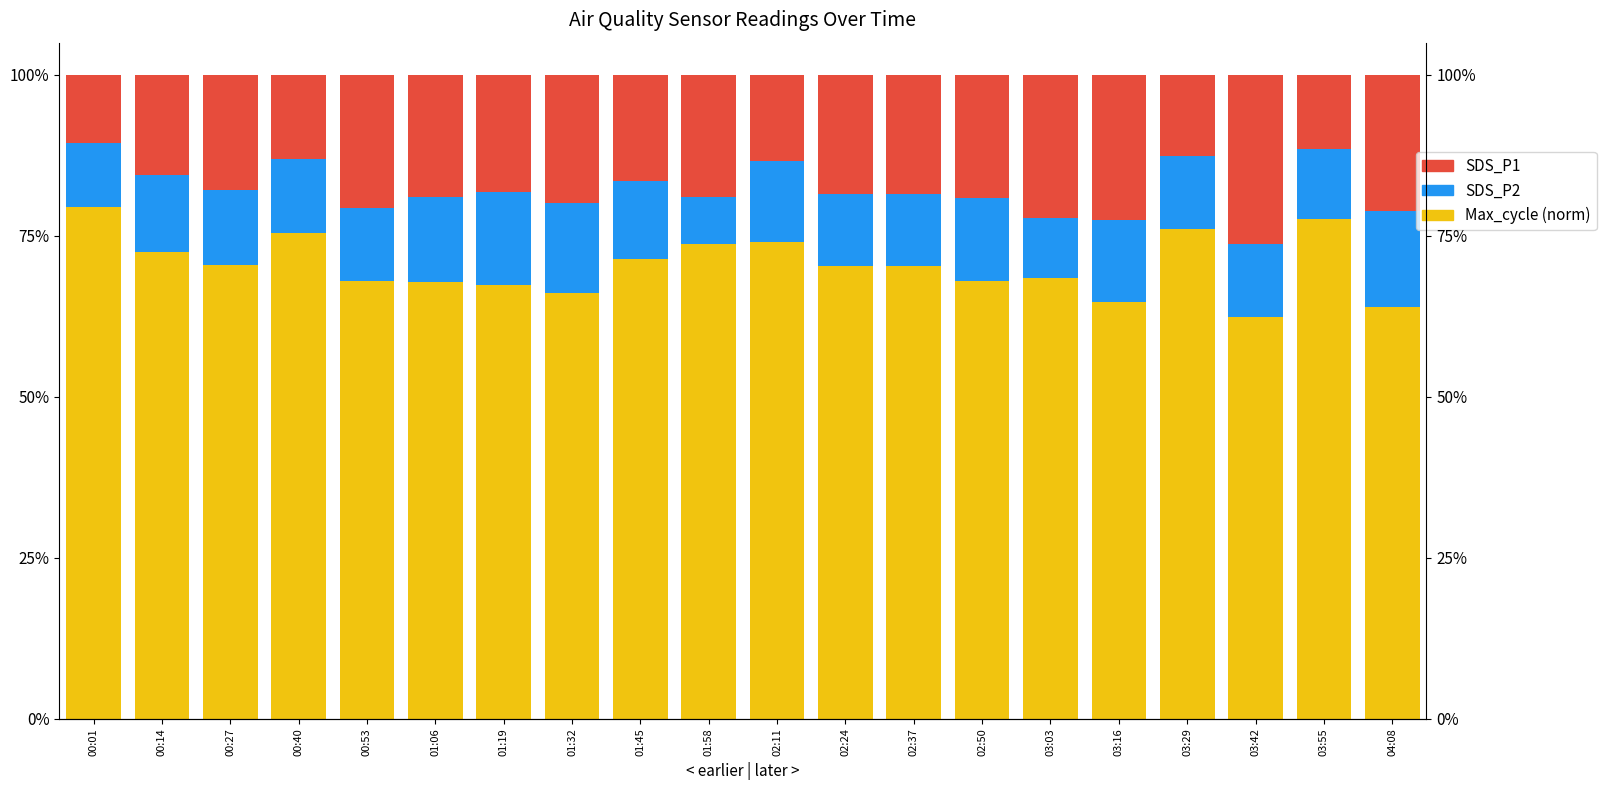

At which label is Max_cycle (norm) closest to 0?

03:42